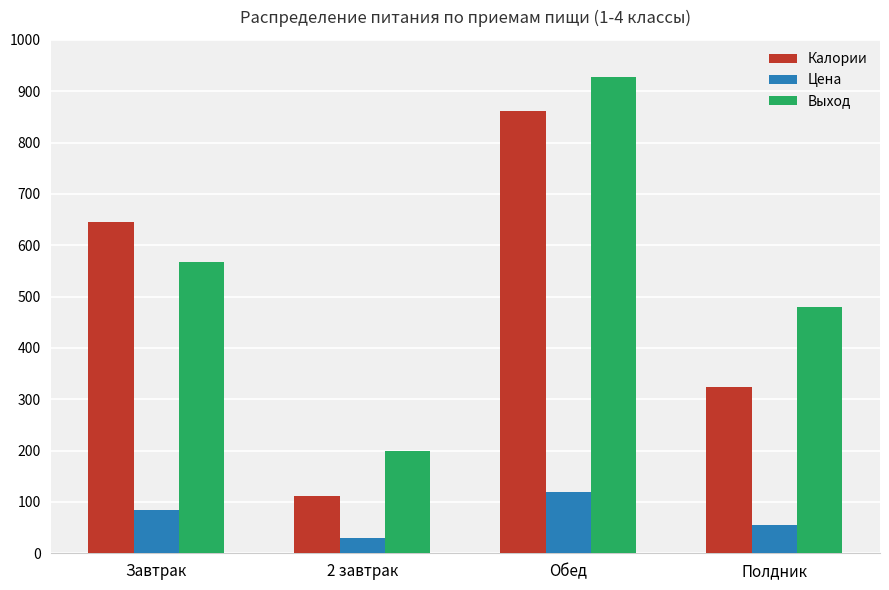

Reading left to right, transcribe all the data shown in this chart.

Калории: Завтрак=645.0	2 завтрак=112.0	Обед=860.6	Полдник=324.0
Цена: Завтрак=85.0	2 завтрак=30.0	Обед=120.0	Полдник=55.0
Выход: Завтрак=567.0	2 завтрак=200.0	Обед=928.0	Полдник=480.0